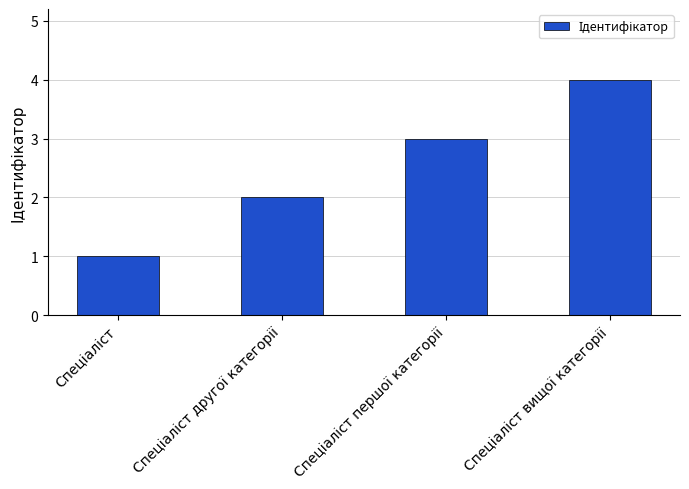

How many values are between 2 and 4?

3